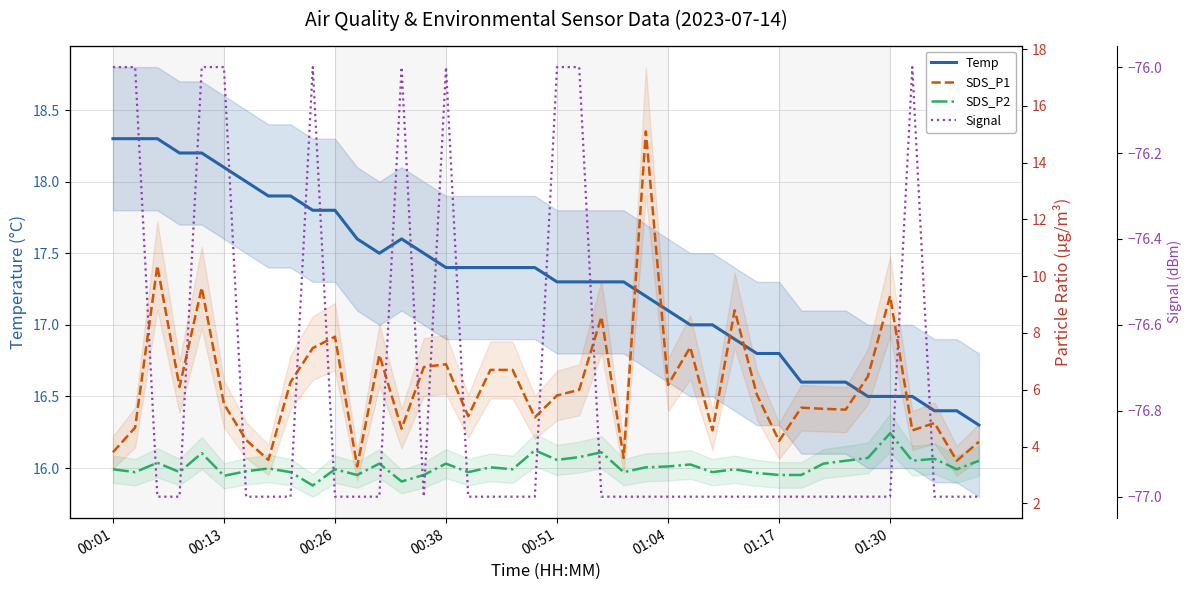

At which category does the chart reach its peak across all series?

00:01